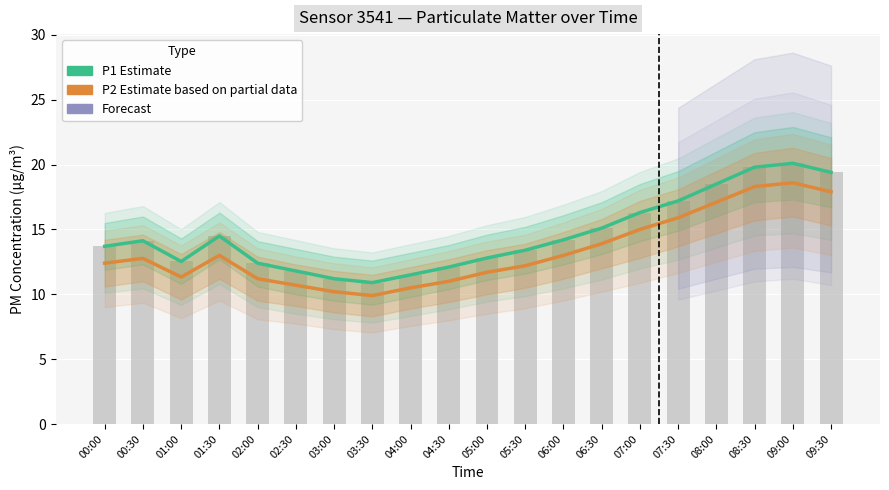

Reading right to left, what are all the values shown in this chart?

P1 (PM10 estimate): 09:30=19.4	09:00=20.1	08:30=19.8	08:00=18.5	07:30=17.2	07:00=16.3	06:30=15.1	06:00=14.2	05:30=13.4	05:00=12.8	04:30=12.1	04:00=11.5	03:30=10.9	03:00=11.2	02:30=11.8	02:00=12.4	01:30=14.5	01:00=12.5	00:30=14.1	00:00=13.7
P2 (PM2.5 estimate): 09:30=17.9	09:00=18.6	08:30=18.3	08:00=17.1	07:30=15.9	07:00=15.0	06:30=13.9	06:00=13.0	05:30=12.2	05:00=11.7	04:30=11.0	04:00=10.5	03:30=9.9	03:00=10.2	02:30=10.7	02:00=11.2	01:30=13.0	01:00=11.3	00:30=12.8	00:00=12.4